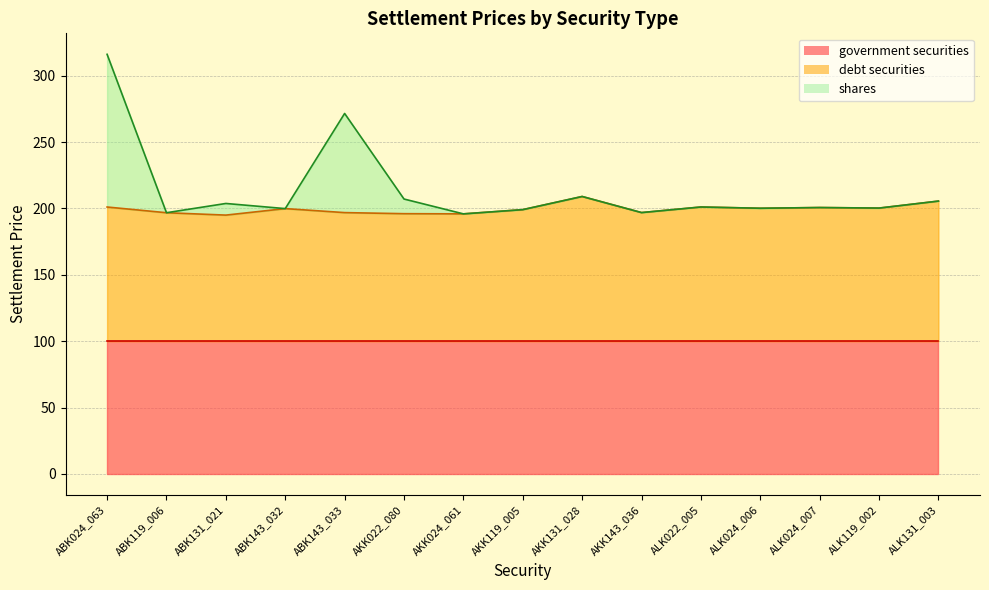

At which category is the sum across all series the highest?

ABK024_063